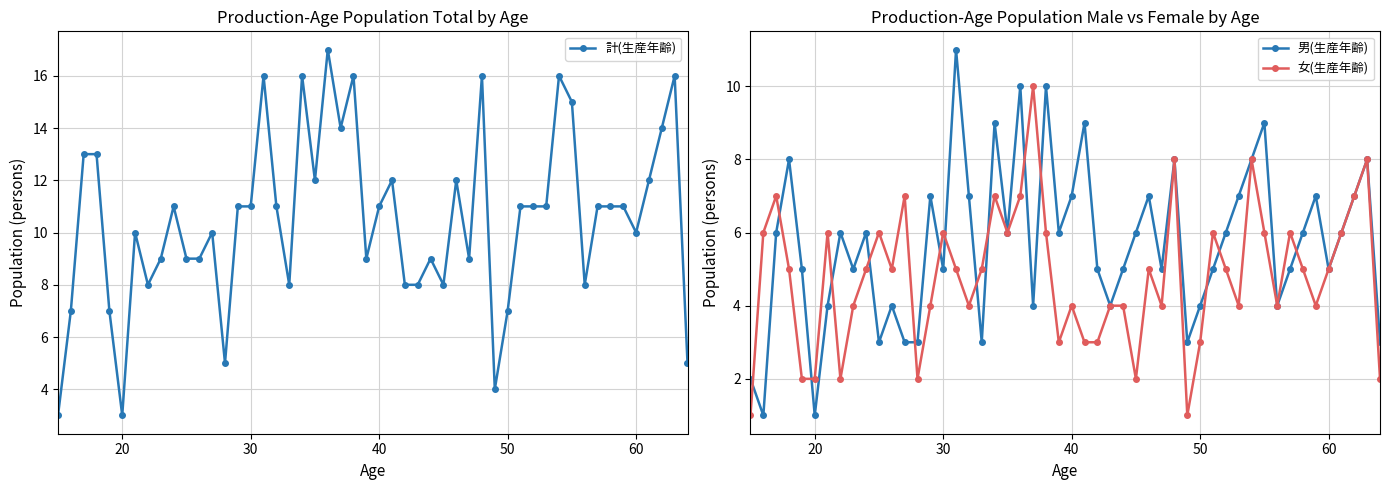

True or false: 計(生産年齢) has more than 2 points higher than both neighbors.

True